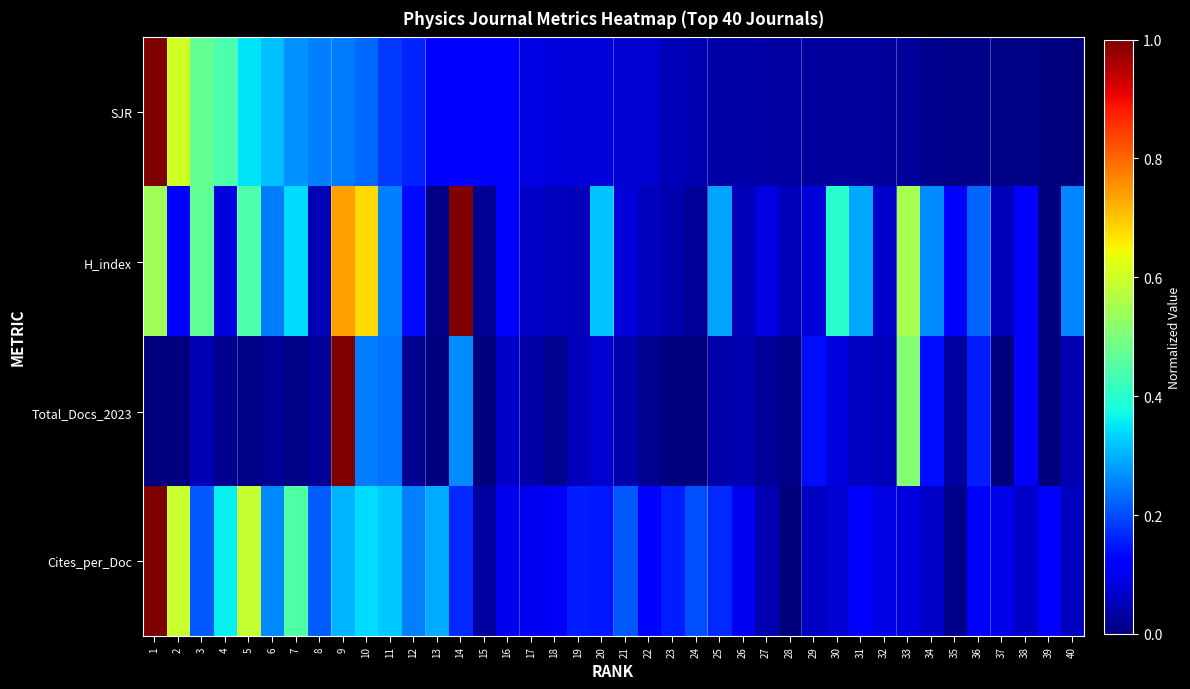

Which category has the lowest value across all series?

40